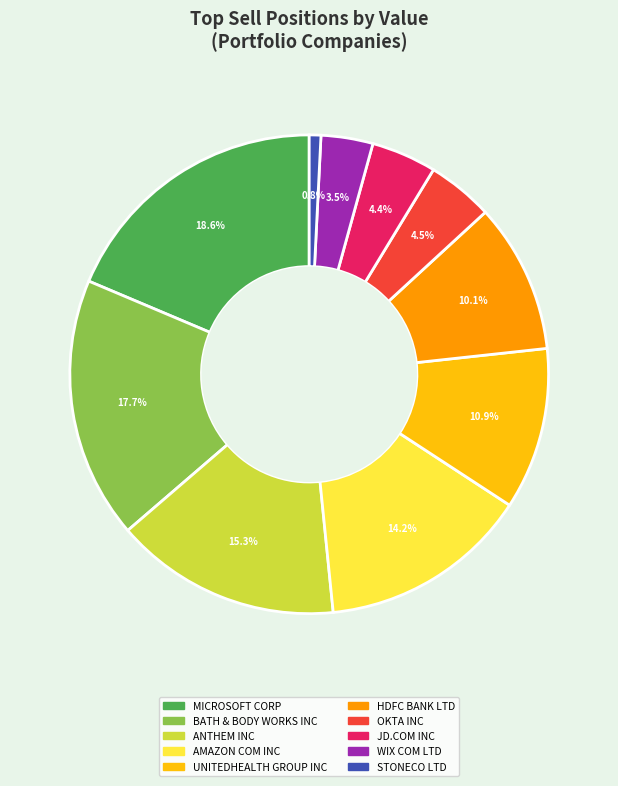

Which slice is the largest?

MICROSOFT CORP